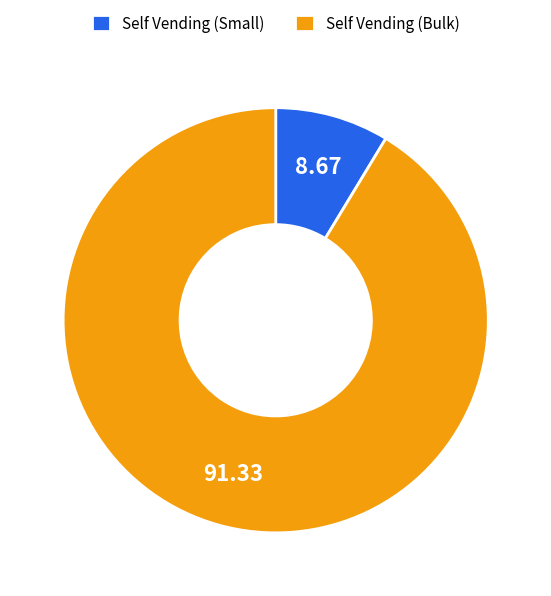

Rank the categories by value from highest to lowest.

Self Vending (Bulk), Self Vending (Small)